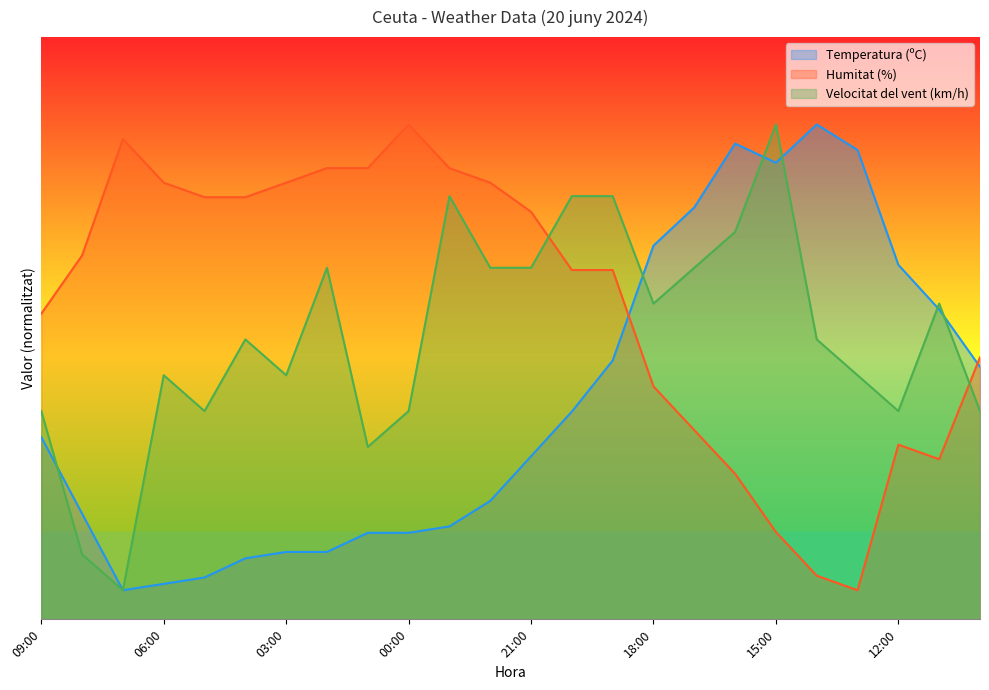

Which series has the largest total across all categories?

Humitat (%)